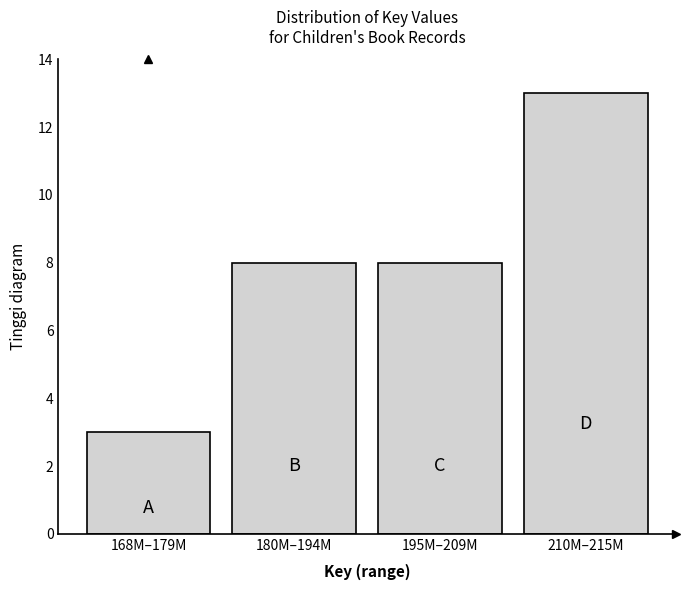

Reading right to left, extract all data points from this chart.

210M–215M=13	195M–209M=8	180M–194M=8	168M–179M=3